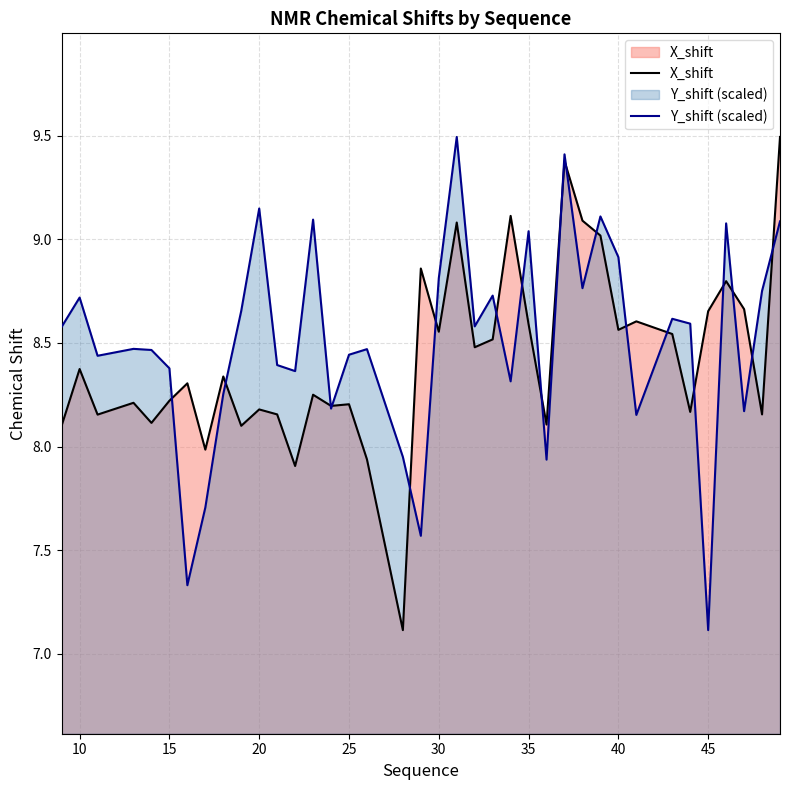

What is the spread (max minus min) of values at 20?

1.0